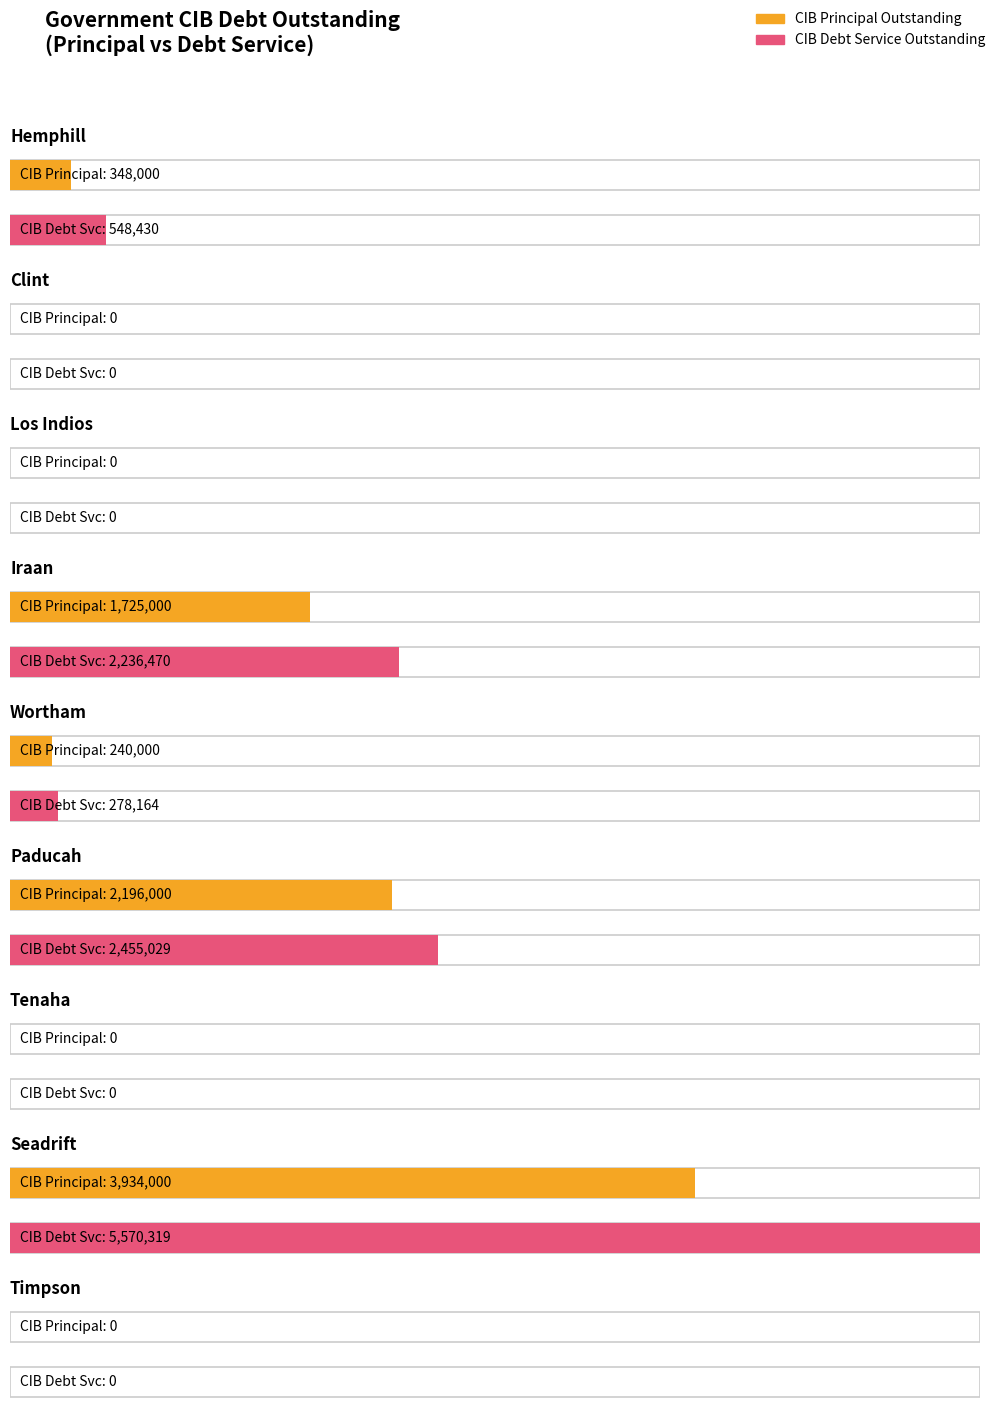

How many positive values does the CIBDebtServiceOutstanding series have?

5